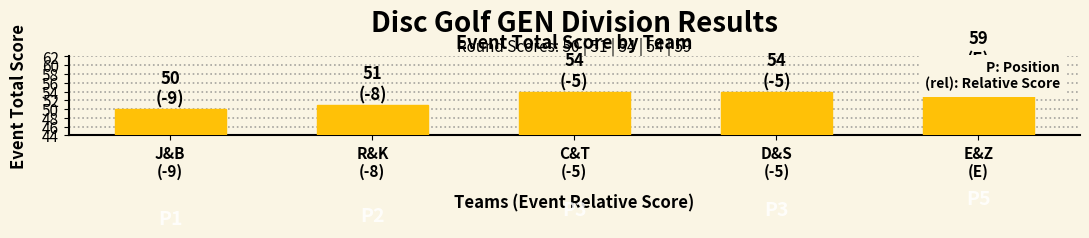

Is it true that the value at D&S
(-5) is 29?

False